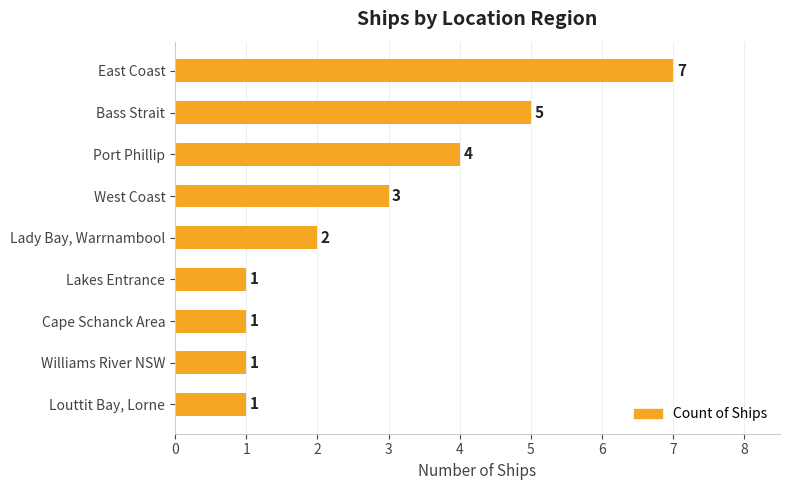

Is it true that the value at Lakes Entrance is 1?

True